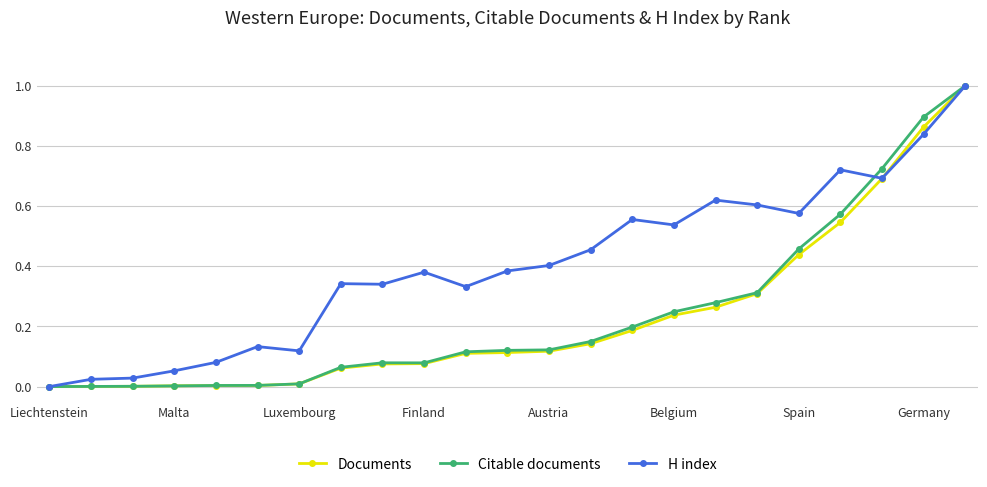

What is the maximum value shown in the chart?

1.0